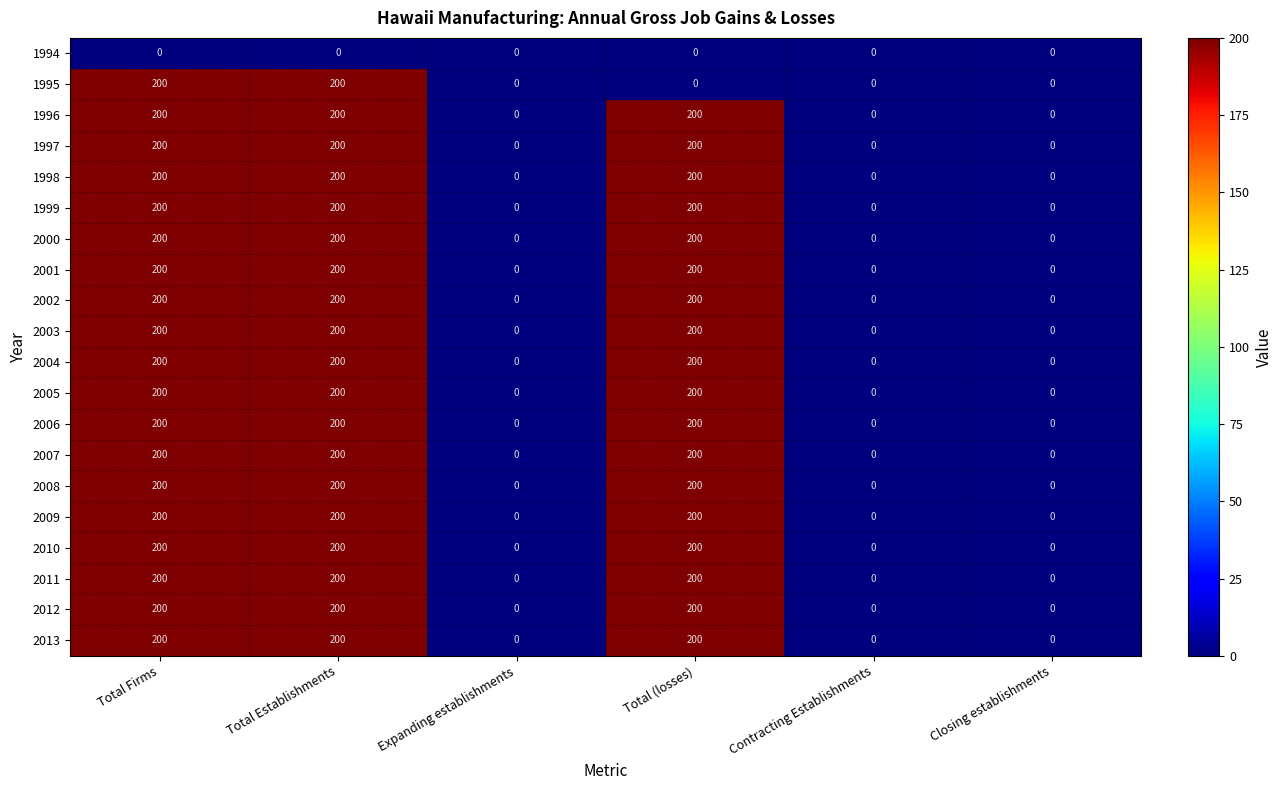

What is the difference between the highest and lowest values at Total Establishments?

200